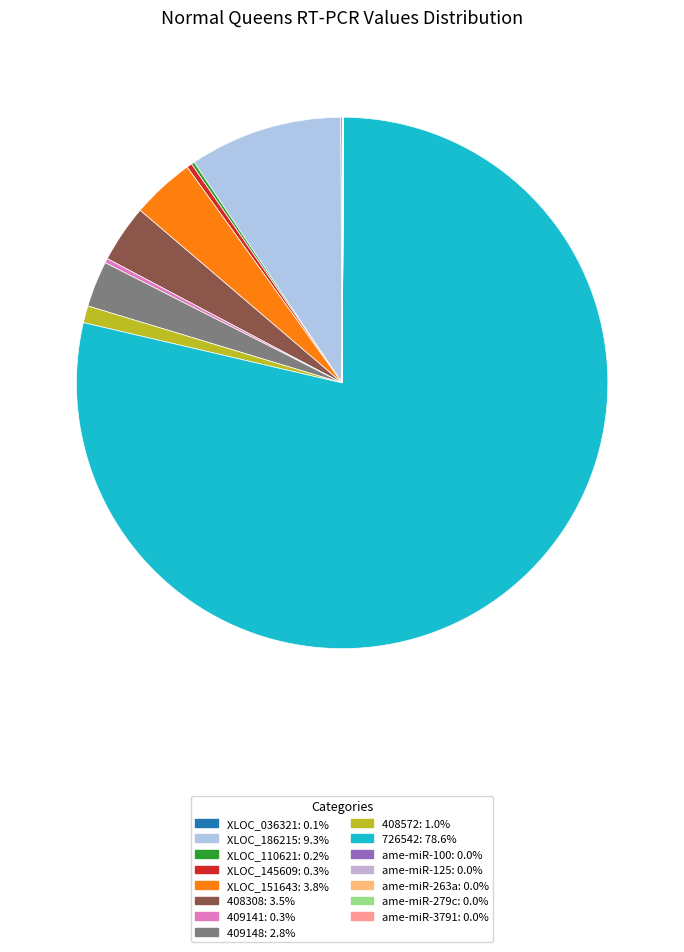

What is the largest slice in the pie chart?

726542